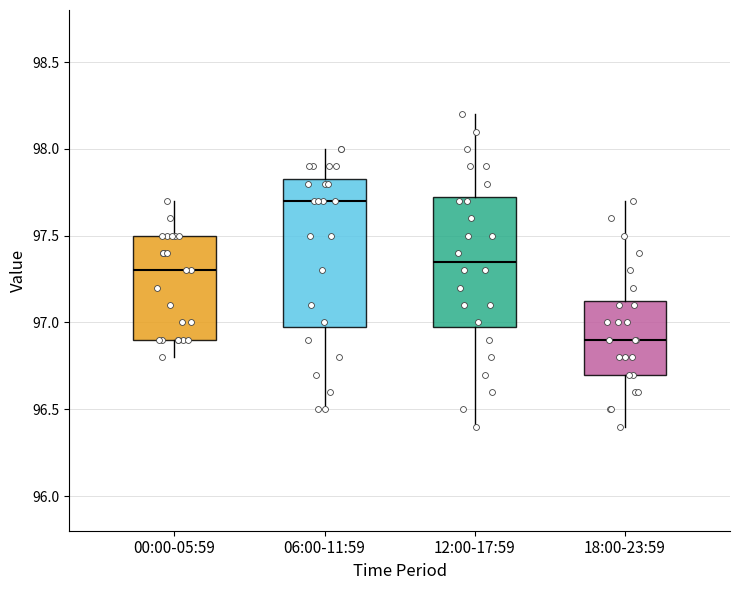

Reading left to right, read every box against the y-axis: the position of its median line, the range the box covers, and the ends of its whiskers. The values are not printed on the chart, so give them approximately, as read against the axis.

00:00-05:59: median 97.30, box 96.90 to 97.50, whiskers 96.80 to 97.70
06:00-11:59: median 97.70, box 97.00 to 97.85, whiskers 96.50 to 98.00
12:00-17:59: median 97.35, box 97.00 to 97.75, whiskers 96.40 to 98.20
18:00-23:59: median 96.90, box 96.70 to 97.15, whiskers 96.40 to 97.70